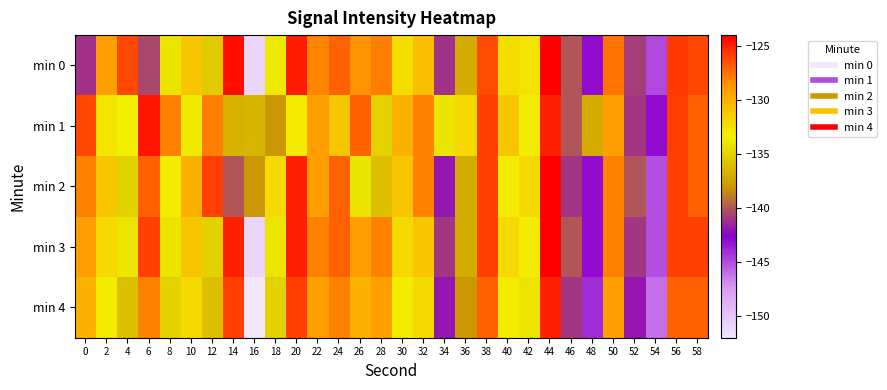

Which has a higher value, 52 or 48?

52